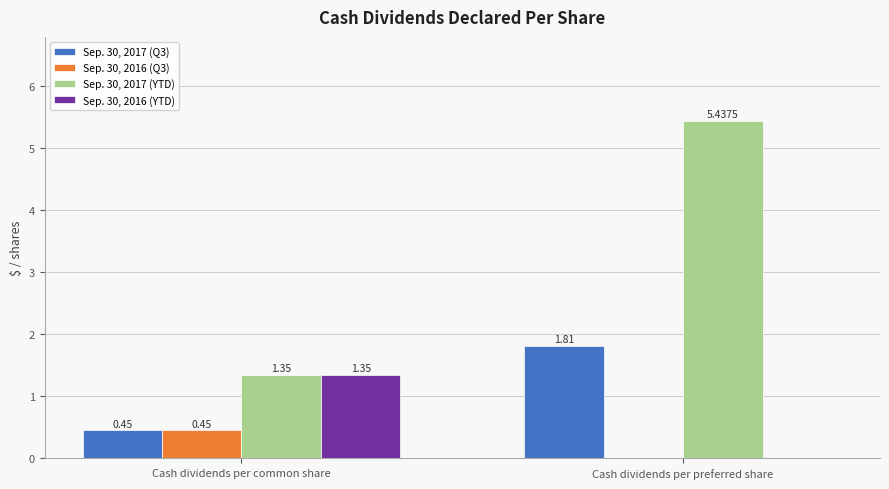

How many Sep. 30, 2017 (Q3) values are between 0 and 1?

1